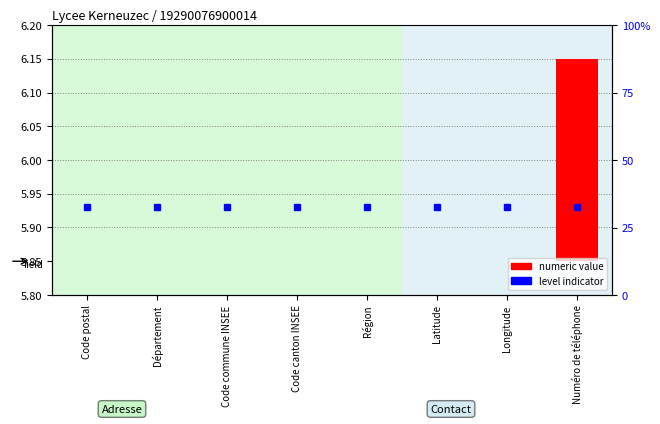

The value at Latitude is 0.0. True or false?

True